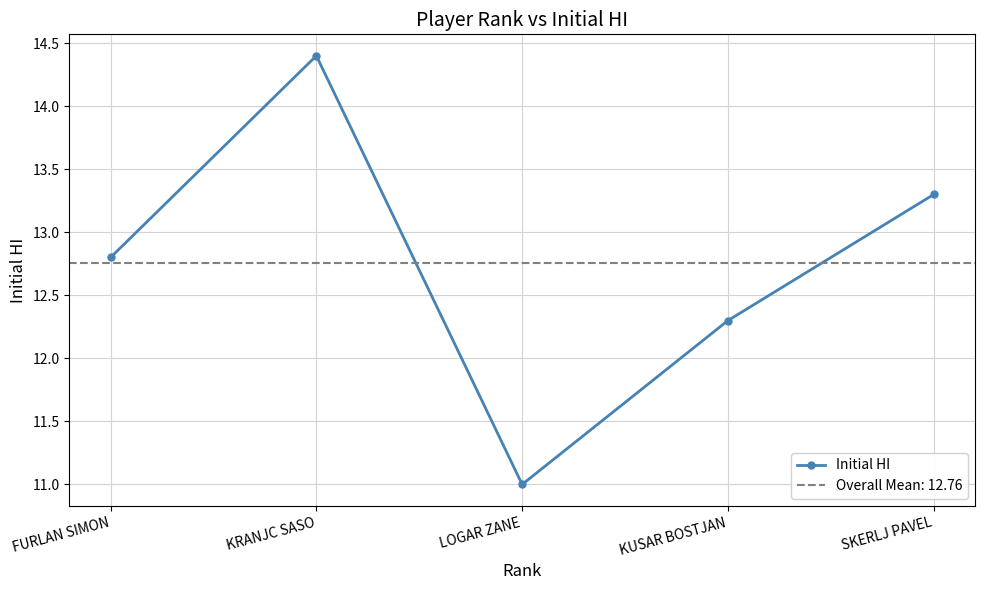

What position from the right is FURLAN SIMON?

5